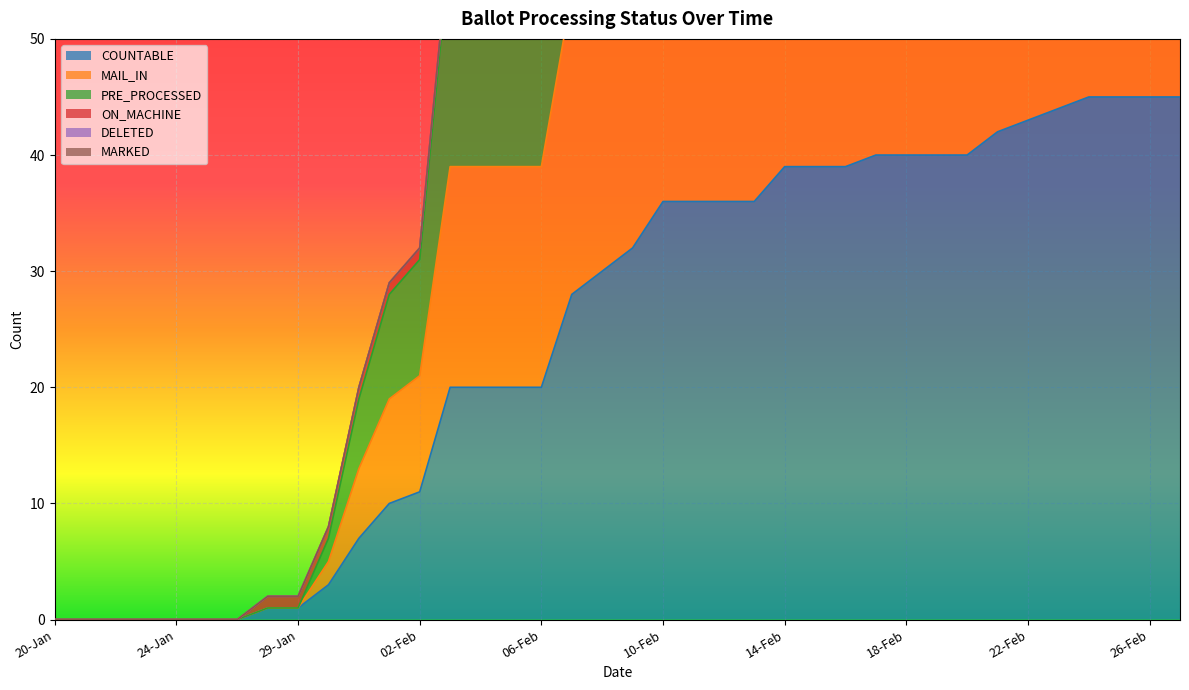

Count the number of categories in the chart.

38